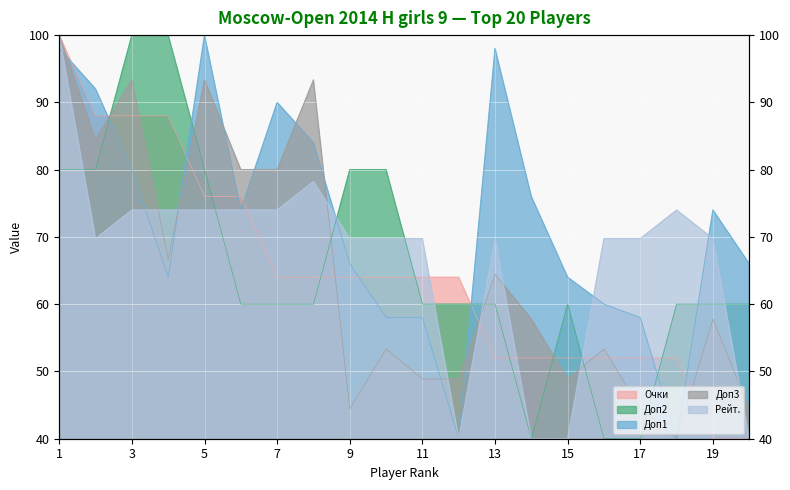

How many interior local valleys does the Рейт. series have?

2